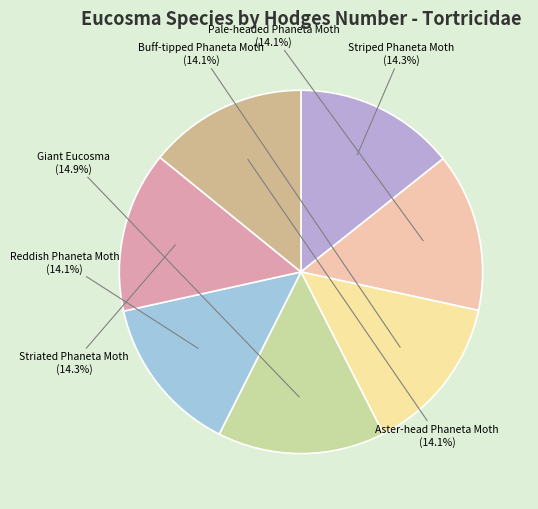

Do Striped Phaneta Moth and Pale-headed Phaneta Moth together represent more than half of the pie?

No